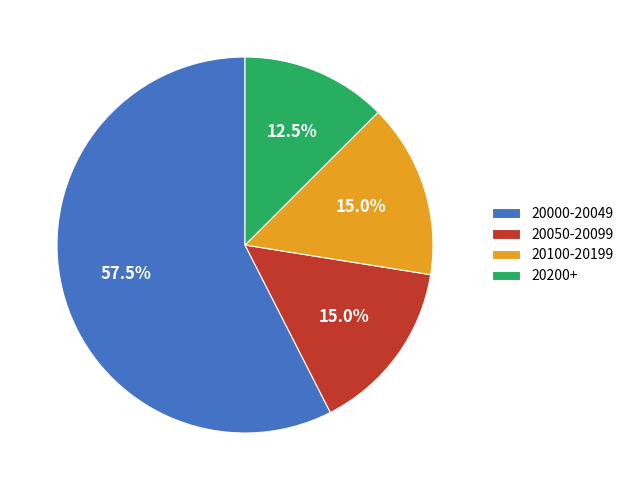

Is there a majority slice in this chart?

Yes